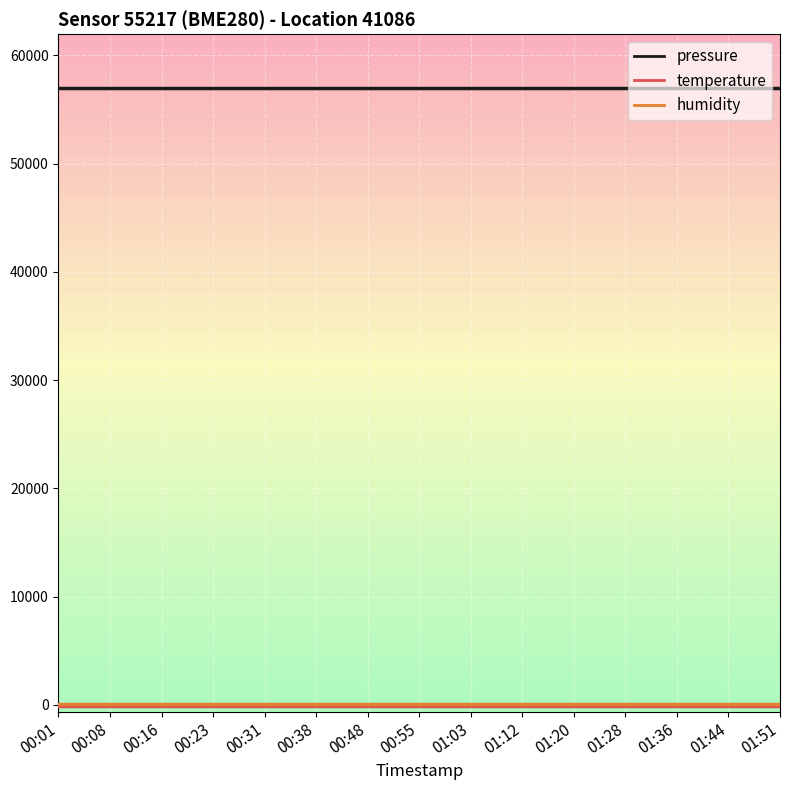

Which series has the largest total across all categories?

pressure